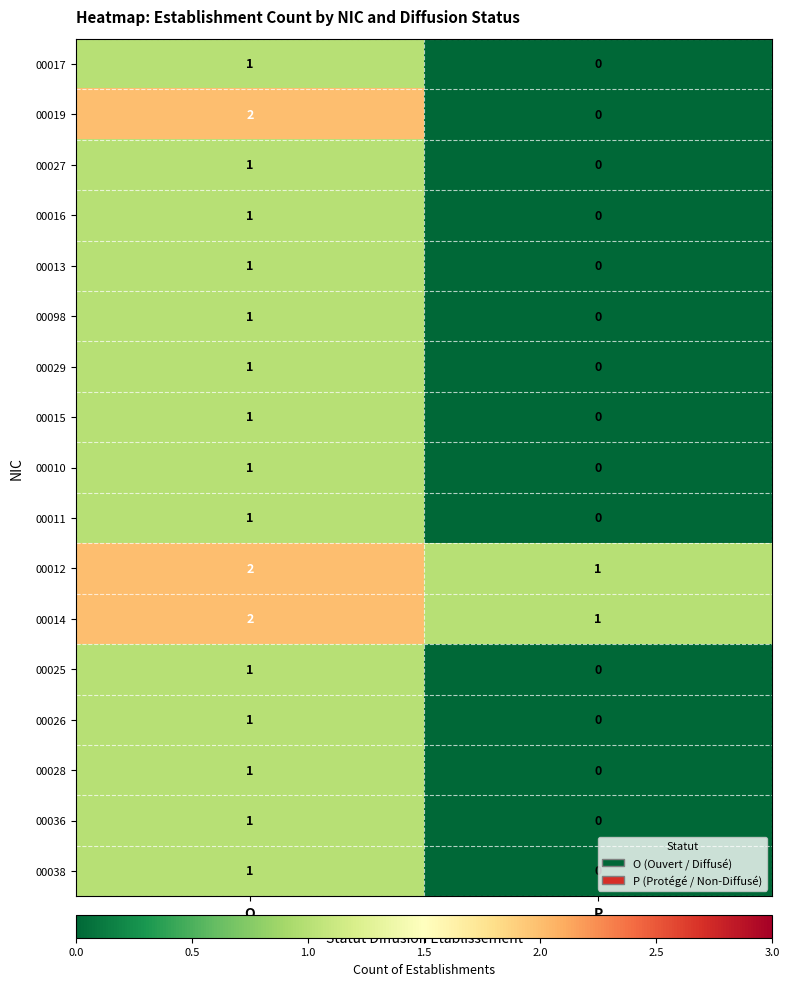

The 00027 series shows 0 at O. True or false?

False